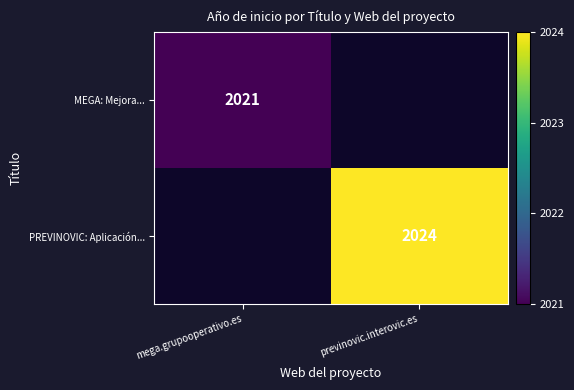

The PREVINOVIC: Aplicación... series shows 3040 at previnovic.interovic.es. True or false?

False